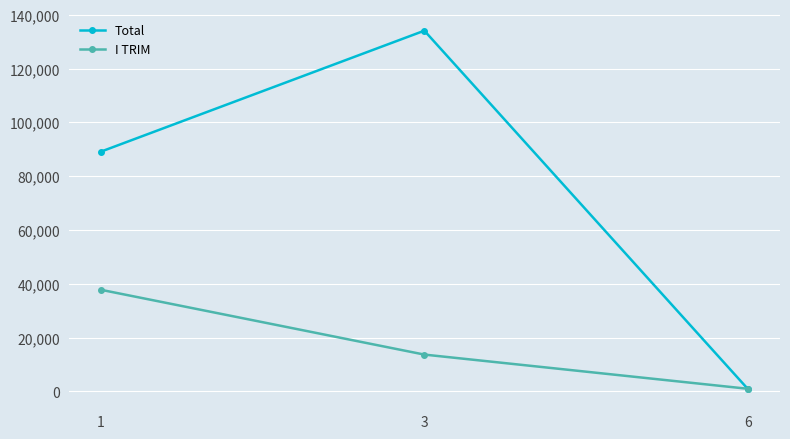

Rank the series at 3 from highest to lowest value.

Total, I TRIM